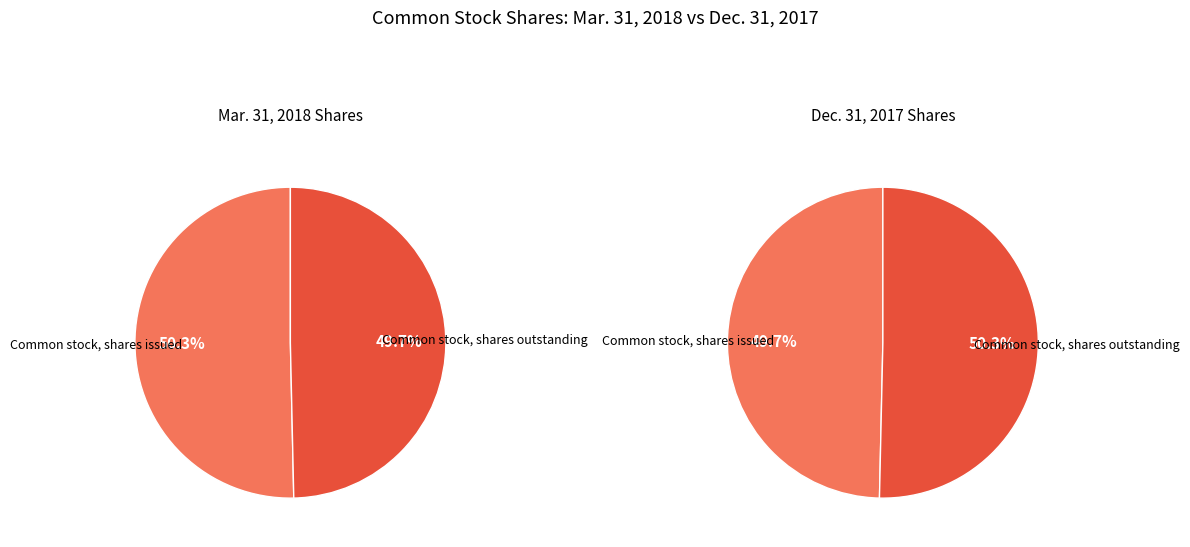

Which slice represents more than half of the pie?

Common stock, shares issued